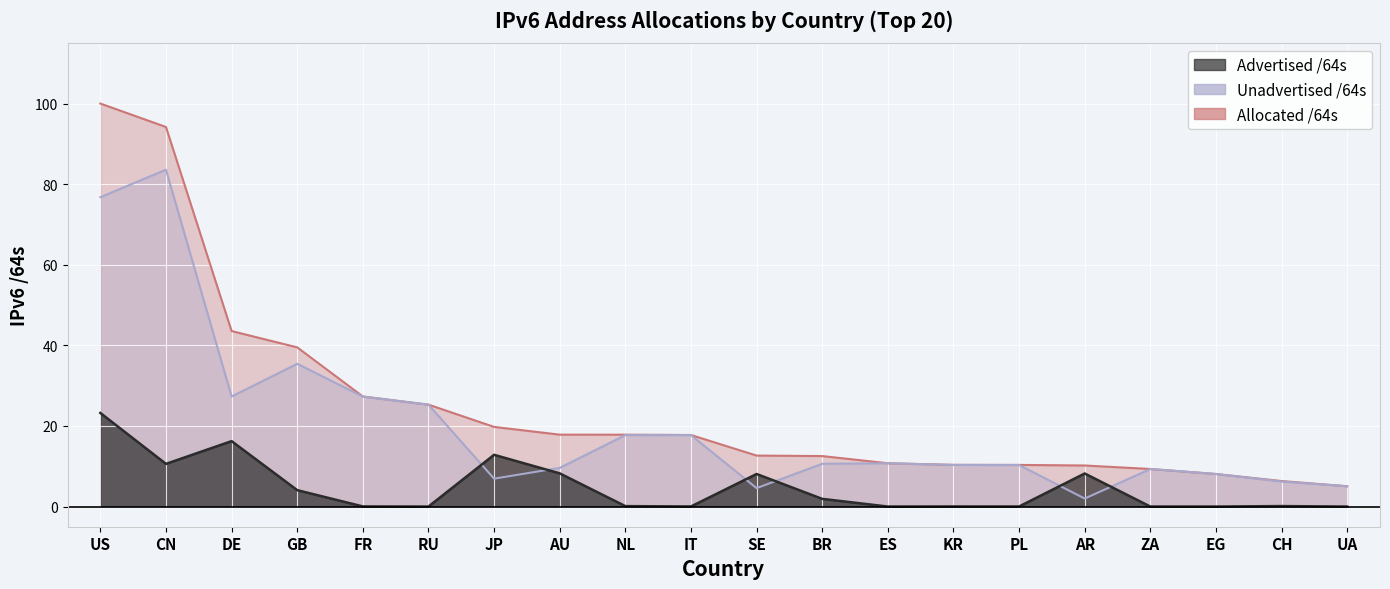

What is the minimum value for Unadvertised /64s?

2.0